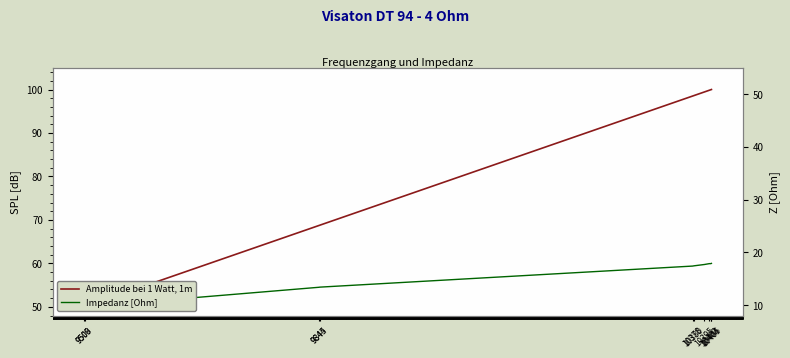

Rank the categories by Impedanz [Ohm] value from lowest to highest.

9508, 9509, 9844, 9845, 10378, 10380, 10395, 10402, 10404, 10405